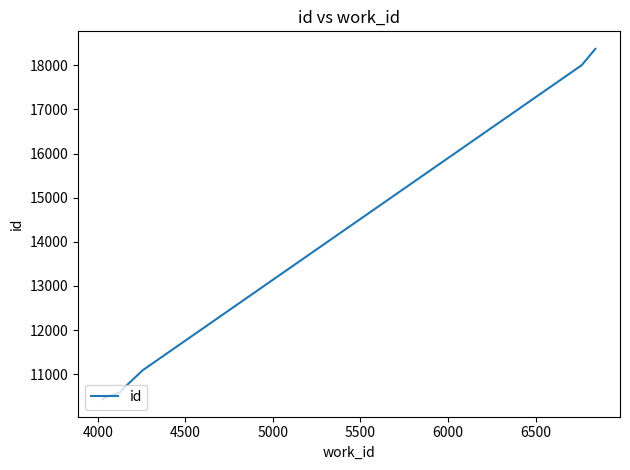

What is the maximum value shown in the chart?

18372